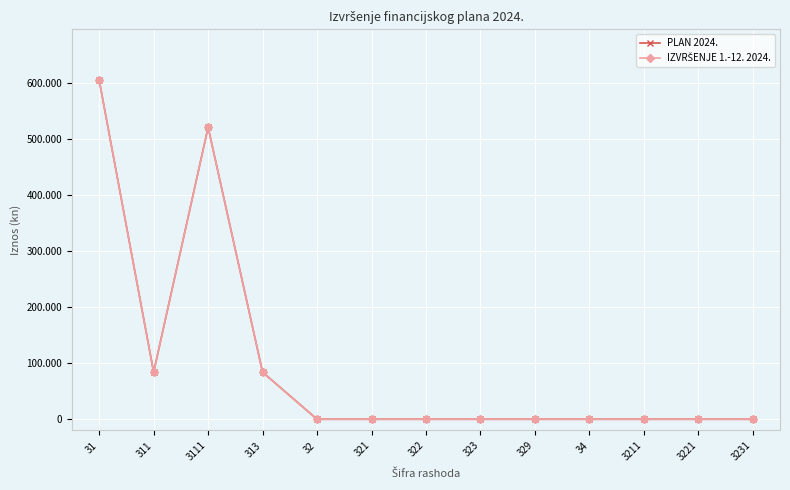

True or false: IZVRŠENJE 1.-12. 2024. and PLAN 2024. intersect in this chart.

False